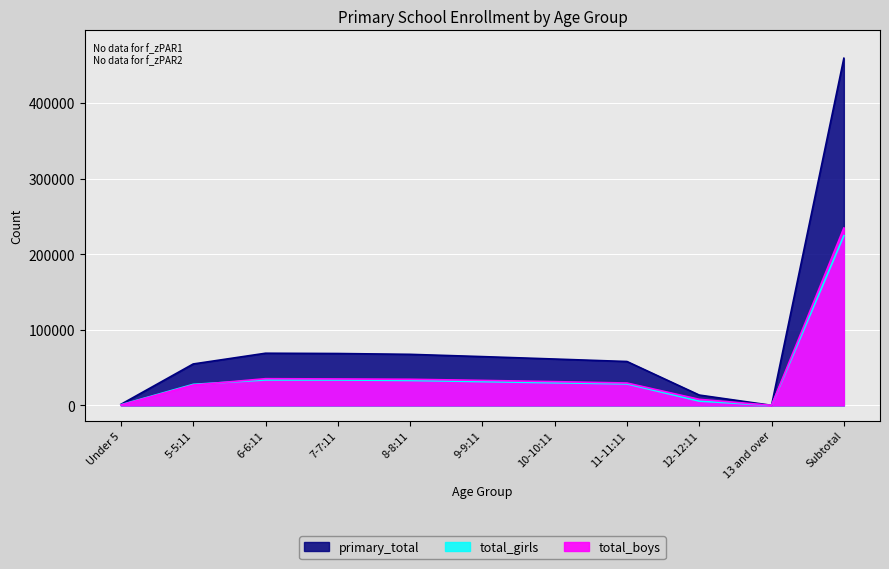

What is the average value of the total_boys series?

42657